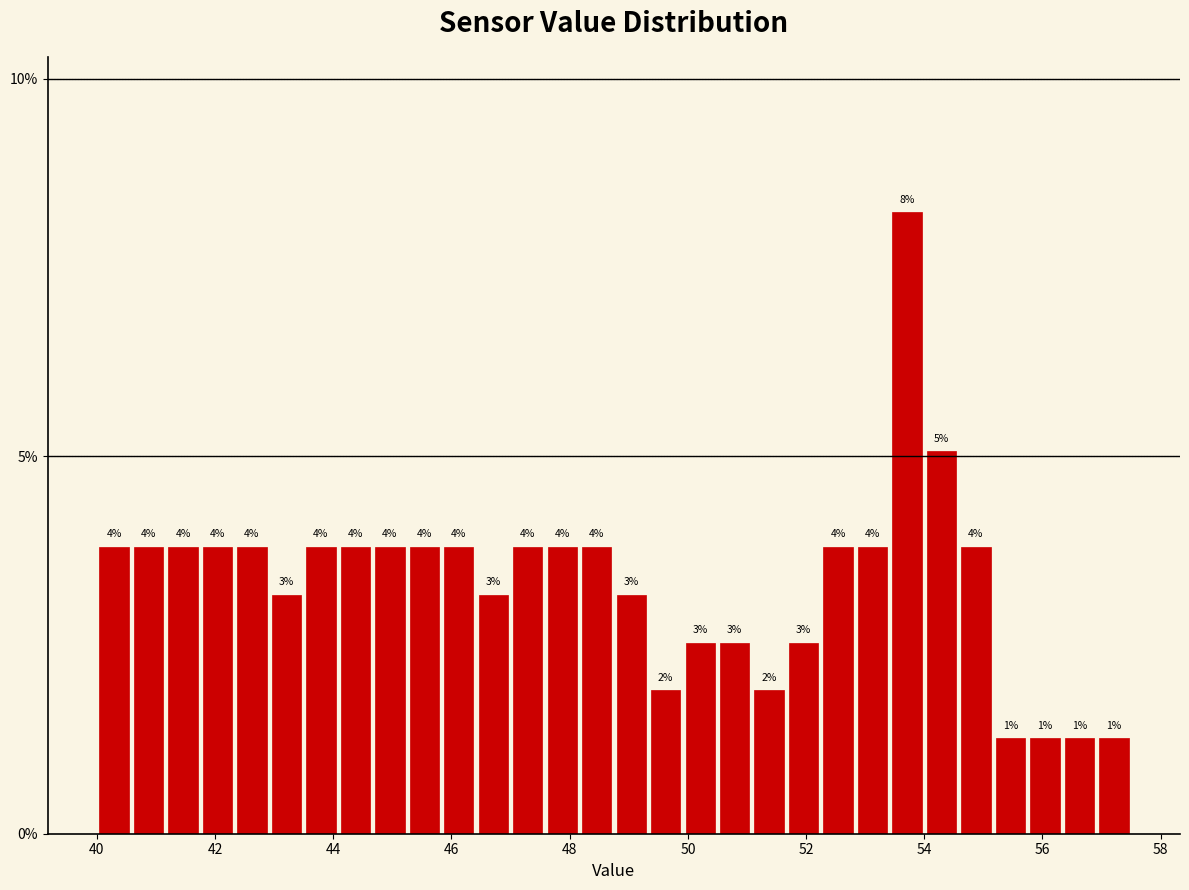

Around what value on the x-axis is the tallest bar? Give the approximate position of its centre, as read against the axis.

53.8